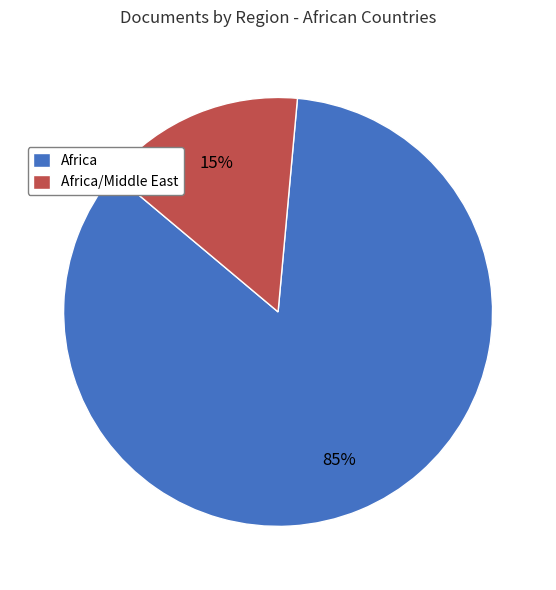

How many segments does this pie chart have?

2